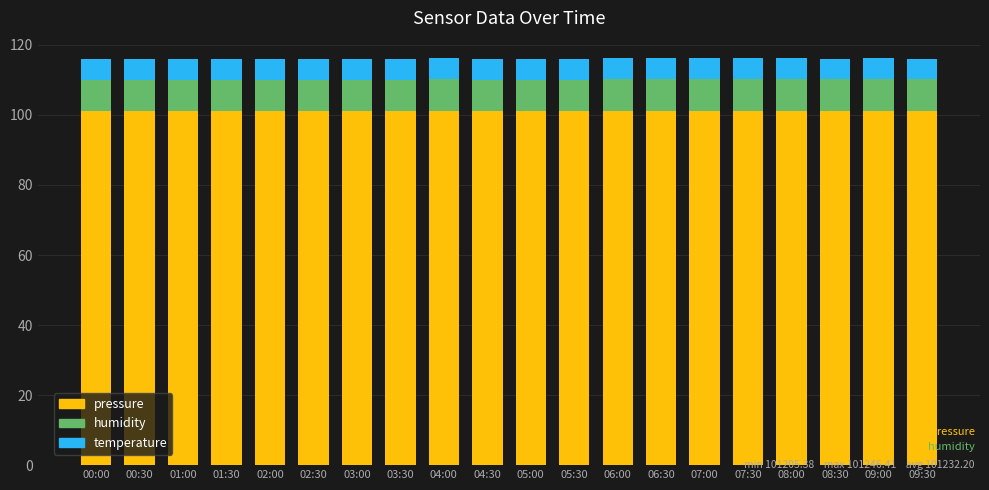

What are all the series names shown in the legend?

pressure, humidity, temperature